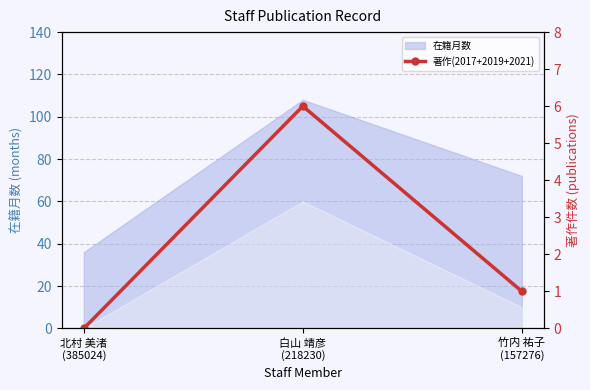

What is the sum of the values at 北村 美渚
(385024) and 竹内 祐子
(157276)?

1